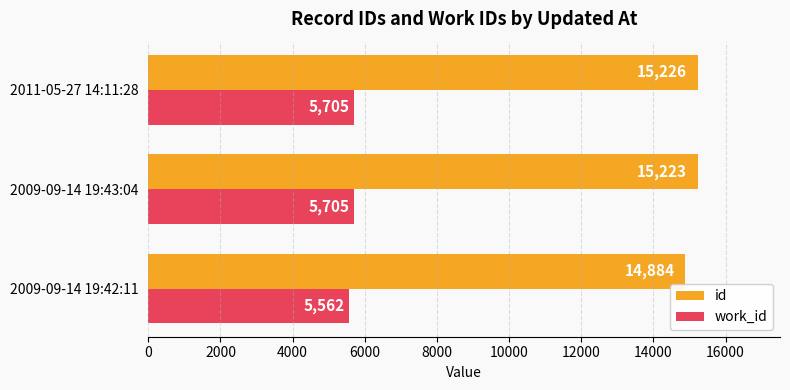

What is the minimum value for work_id?

5562